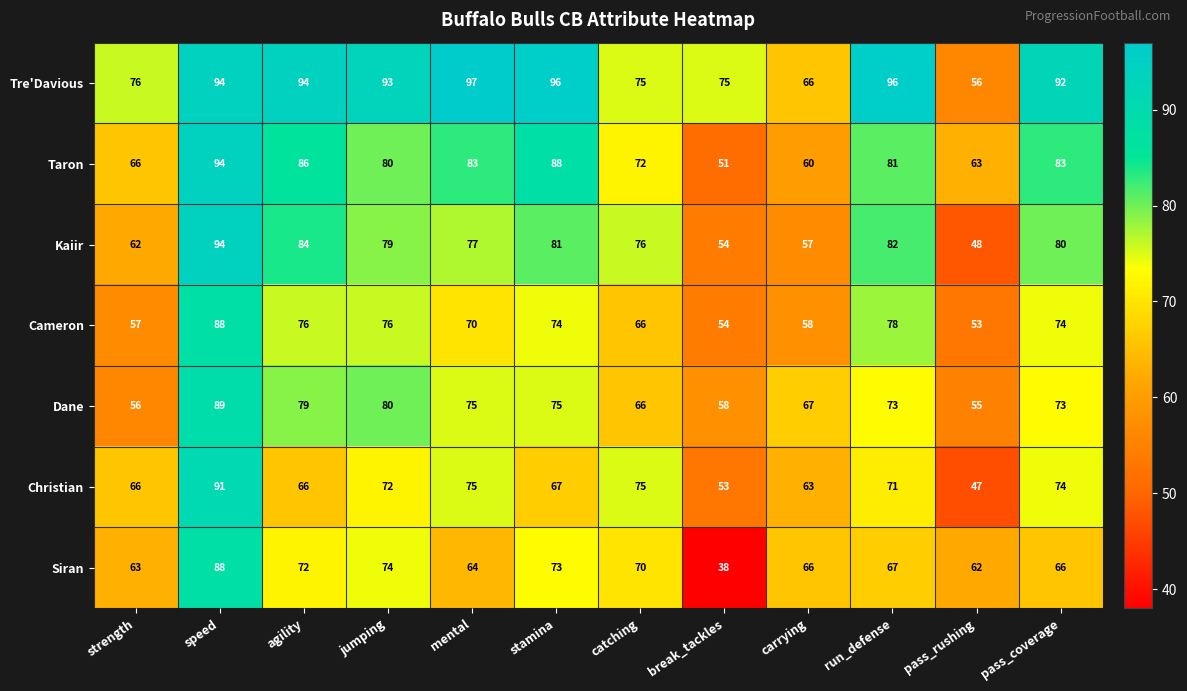

What is the total value across all series at carrying?

437